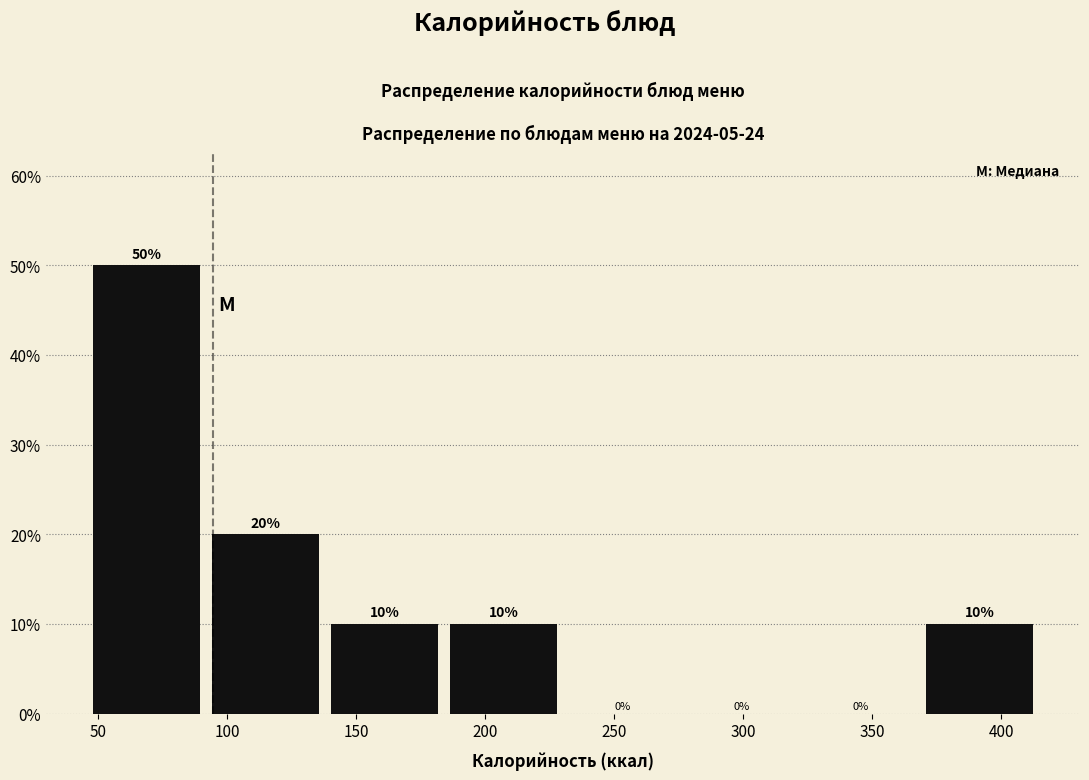

How tall is the bar that spans 185 to 230 on the x-axis? The bar edges are not printed on the chart, so give them approximately, as read against the axis.

10